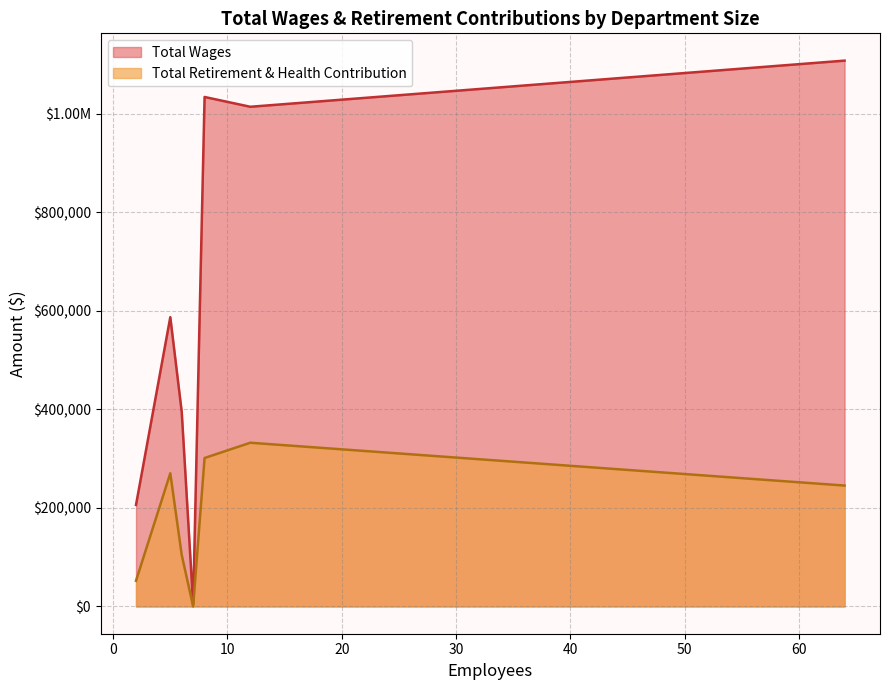

Between 8 and 5, which series saw the biggest shift?

Total Wages